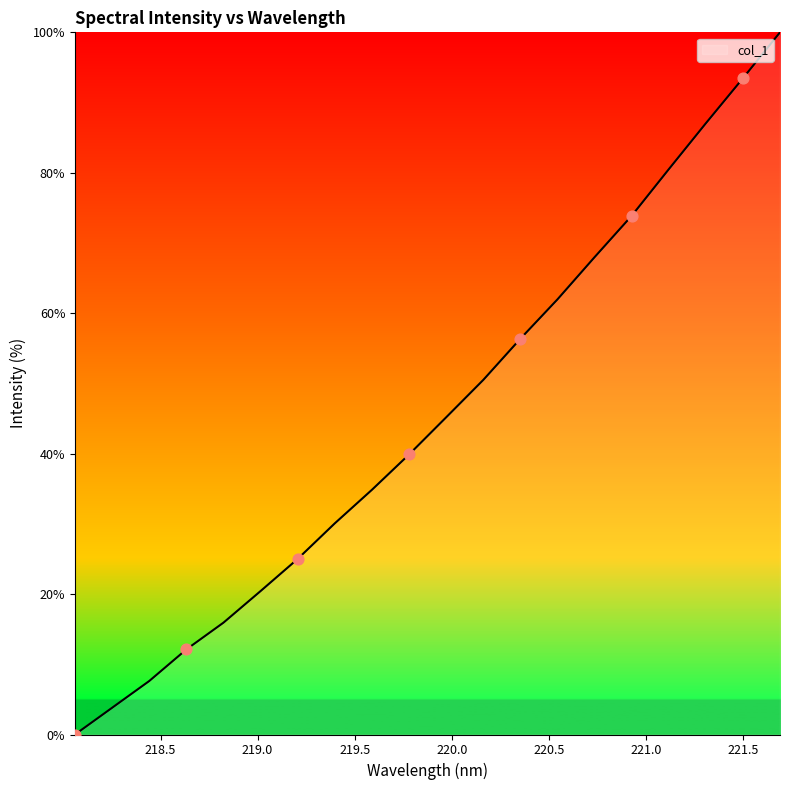

What is the difference between the maximum and minimum values?

100.0